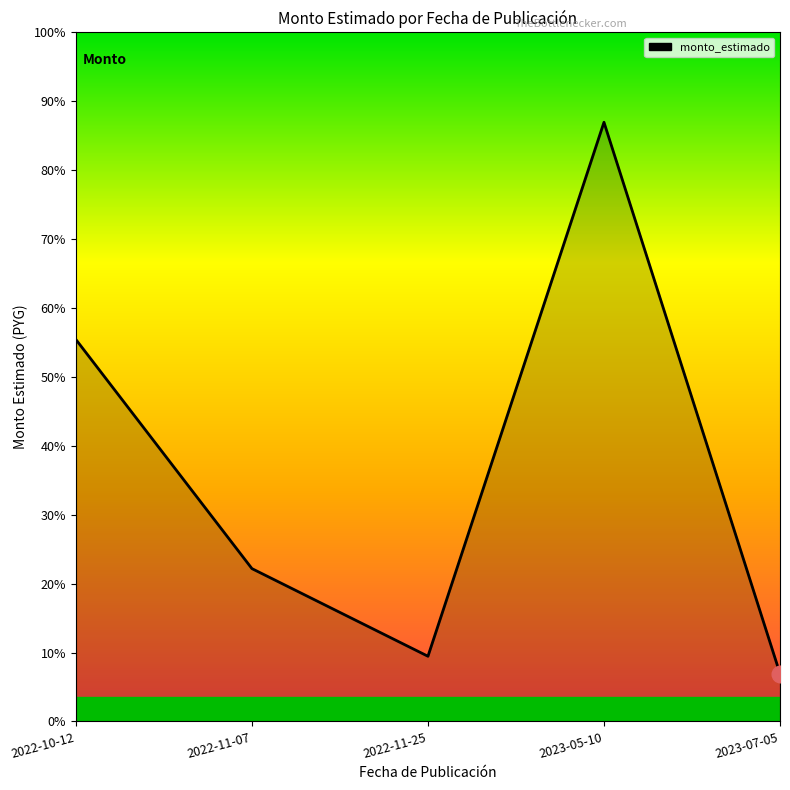

What is the label of the 5th point from the right?

2022-10-12